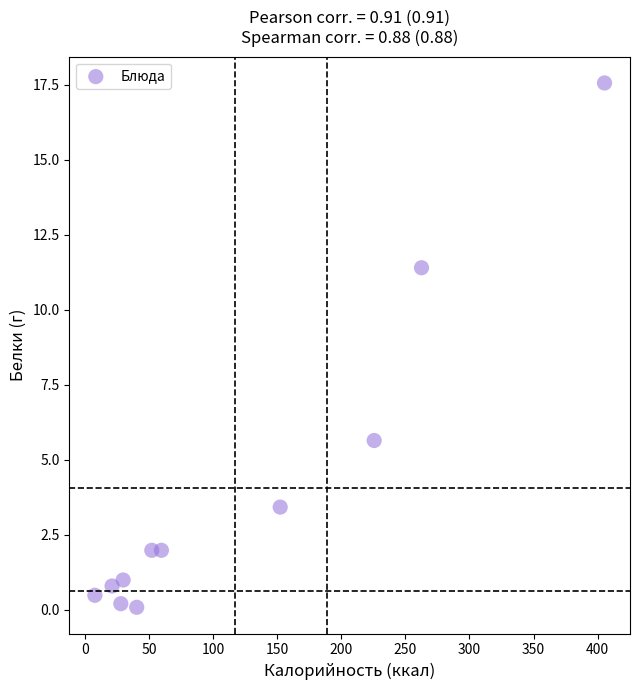

What is the range of X values (max minus min)?

397.6